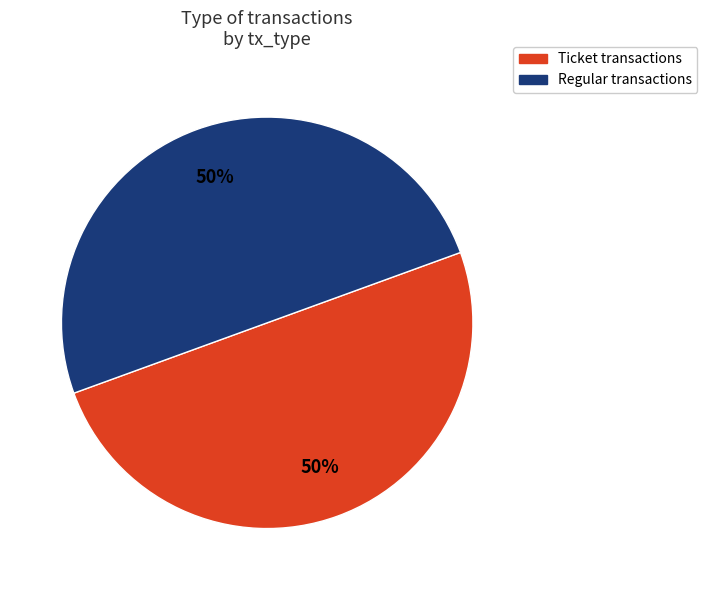

To the nearest percent, what is the average slice percentage?

50%